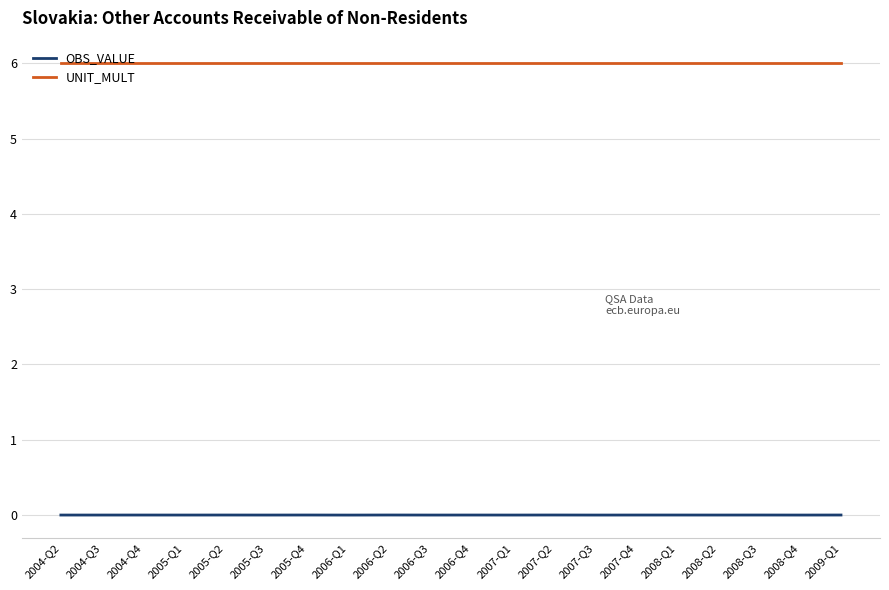

What is the total value across all series at 2008-Q1?

6.0